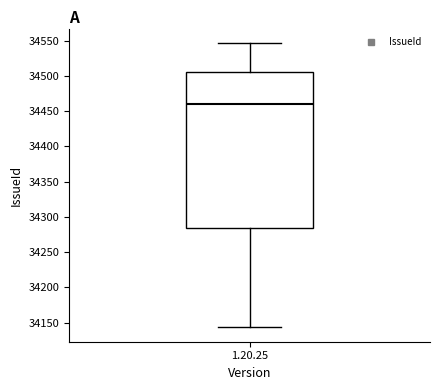

Read this box plot against the y-axis: the position of the median line, the range covered by the box, and the ends of both whiskers. The values are not printed on the chart, so give them approximately, as read against the axis.

median 34460, box 34285 to 34505, whiskers 34145 to 34545